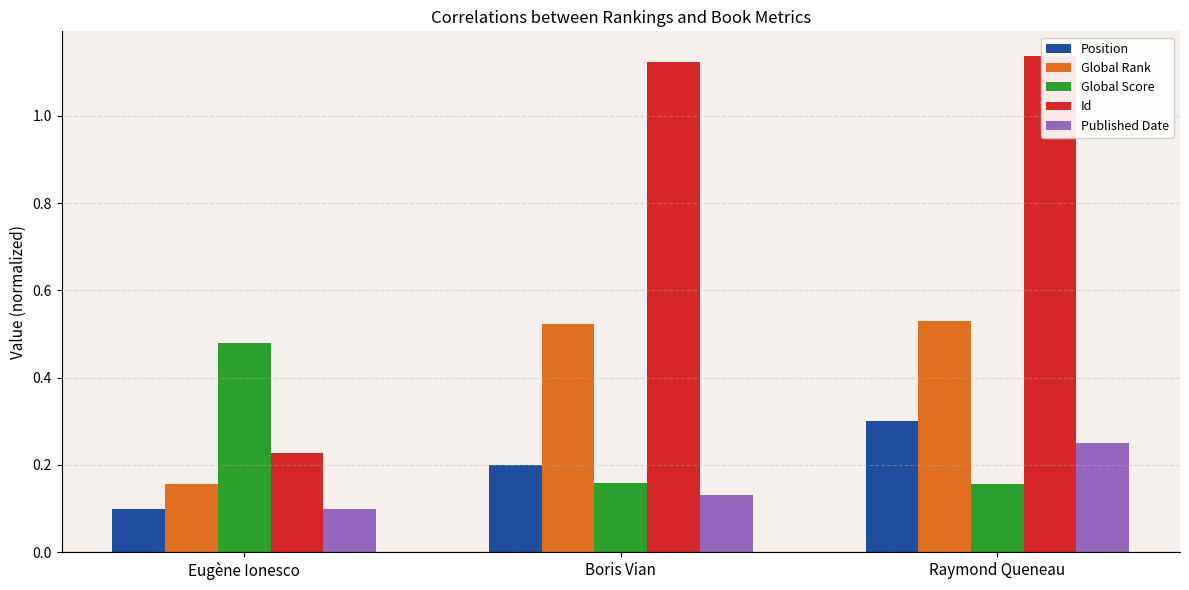

What is the maximum value for Global Rank?

0.5